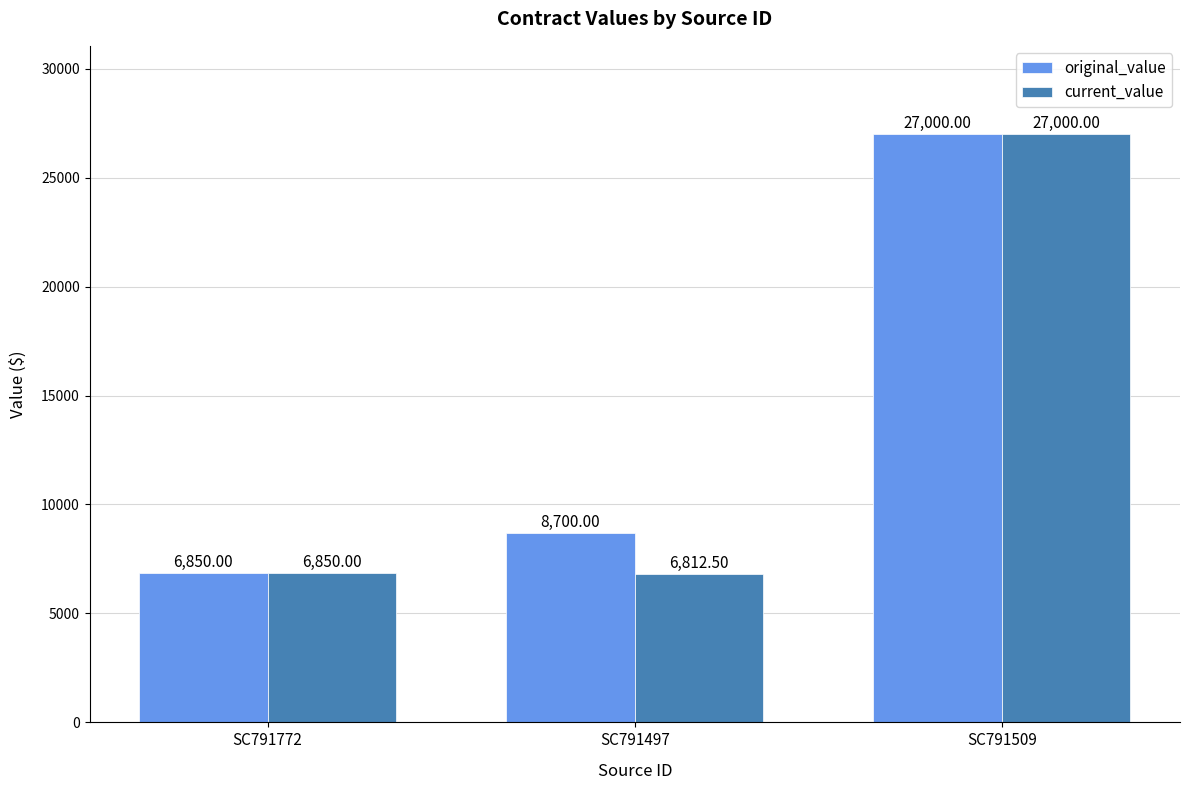

How many values in the current_value series are below 6850?

1